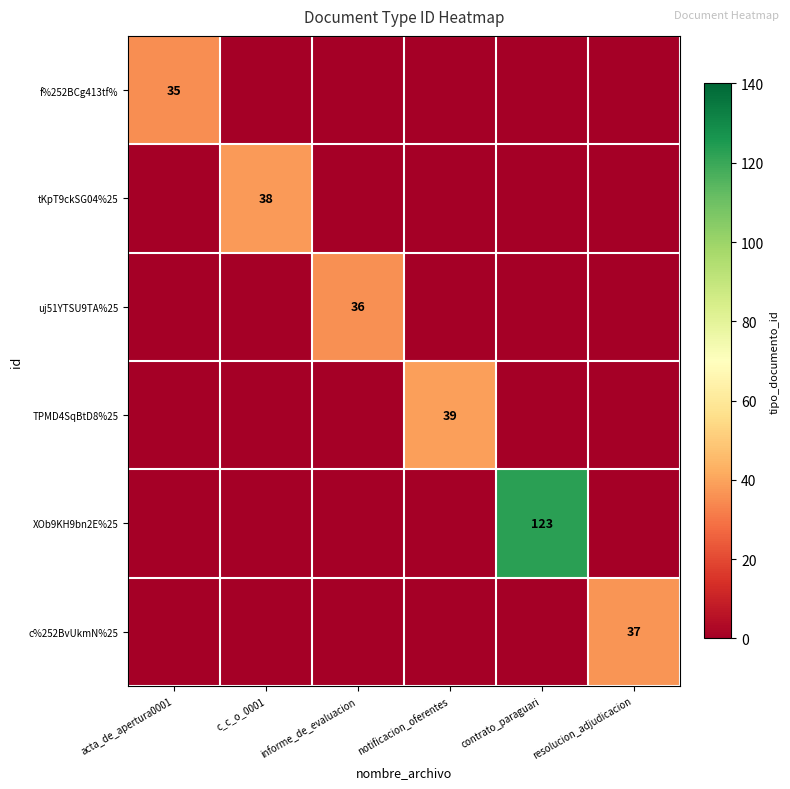

The c%252BvUkmN%25 series shows 37 at resolucion_adjudicacion. True or false?

True